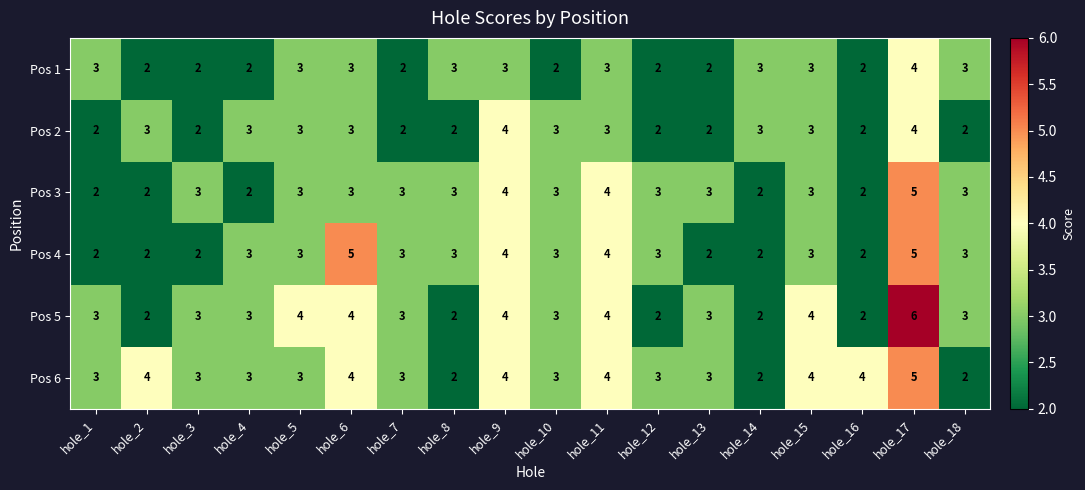

Which series has the largest total across all categories?

Pos 6